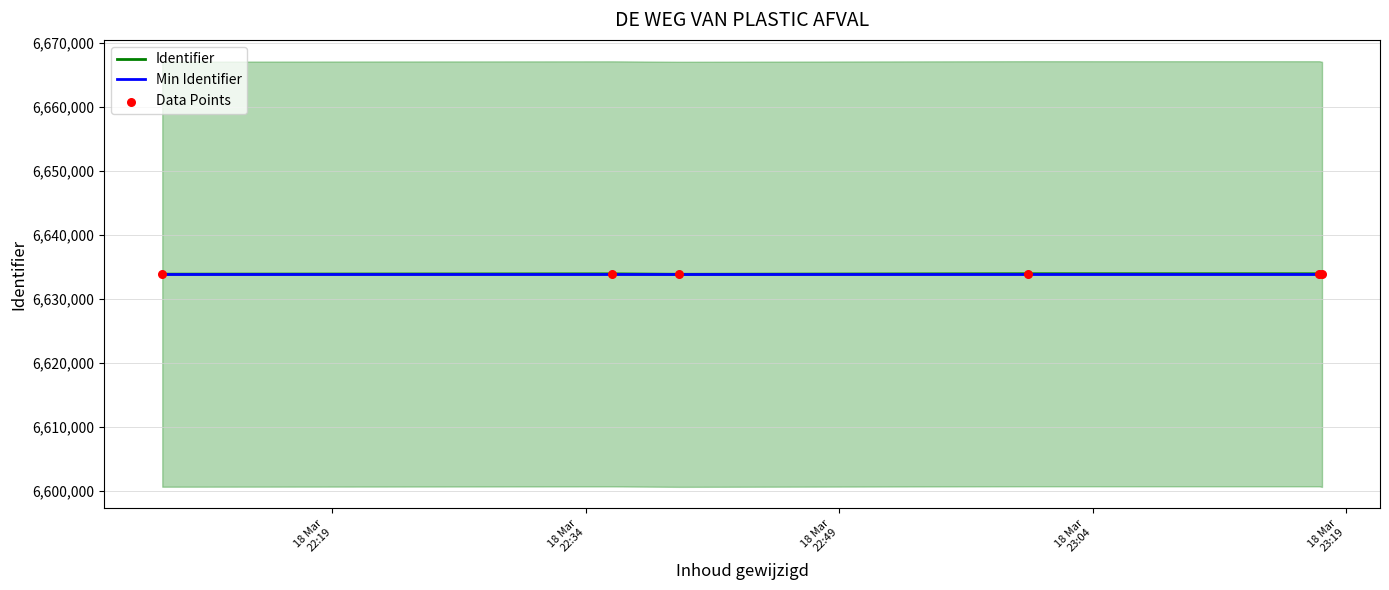

What is the lowest value of the Min Identifier series?

6633824